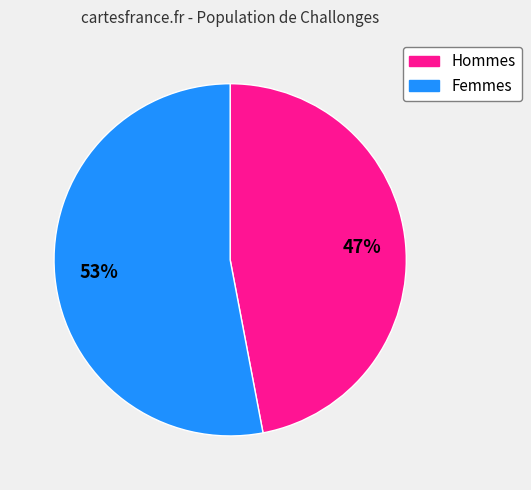

To the nearest percent, what is the difference between the largest and smallest slice percentages?

6%